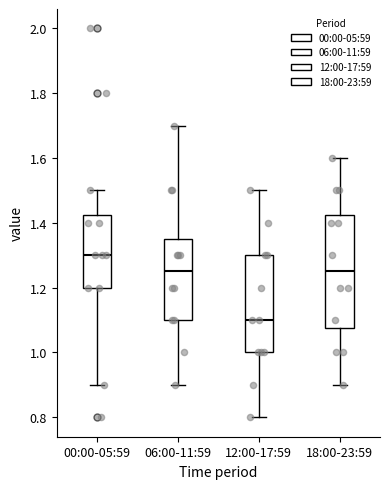

Reading left to right, read every box against the y-axis: the position of its median line, the range the box covers, and the ends of its whiskers. The values are not printed on the chart, so give them approximately, as read against the axis.

00:00-05:59: median 1.30, box 1.20 to 1.42, whiskers 0.90 to 1.50
06:00-11:59: median 1.26, box 1.10 to 1.36, whiskers 0.90 to 1.70
12:00-17:59: median 1.10, box 1.00 to 1.30, whiskers 0.80 to 1.50
18:00-23:59: median 1.26, box 1.08 to 1.42, whiskers 0.90 to 1.60